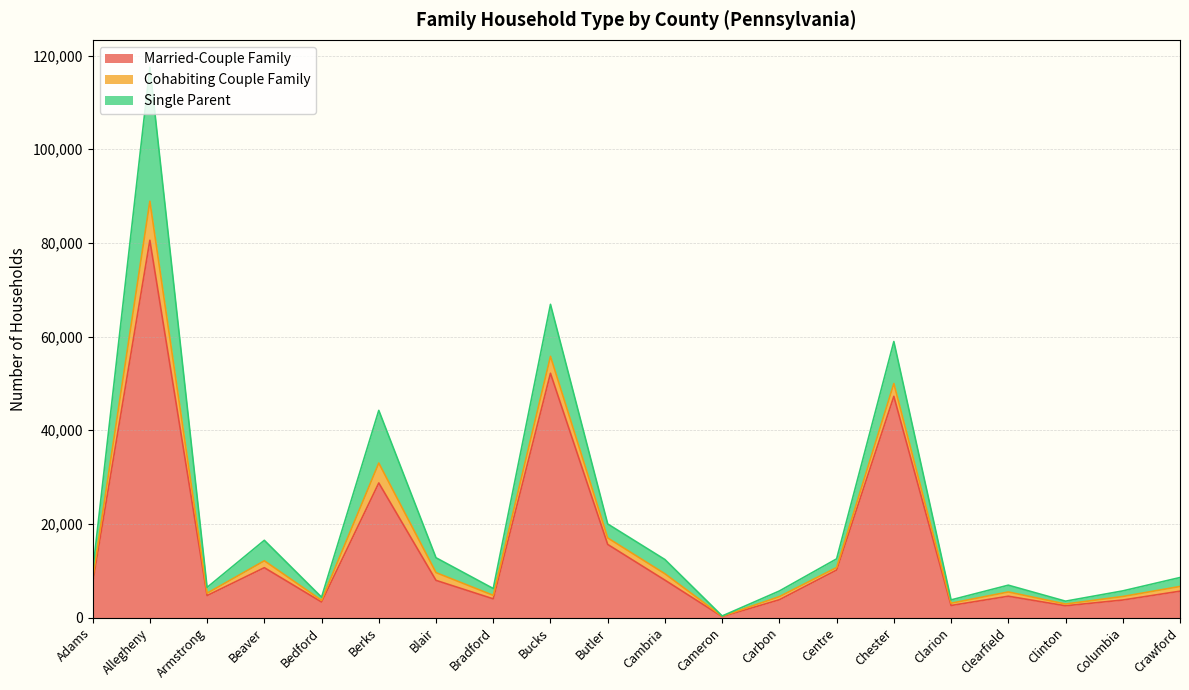

At which label does Single Parent reach its minimum?

Cameron